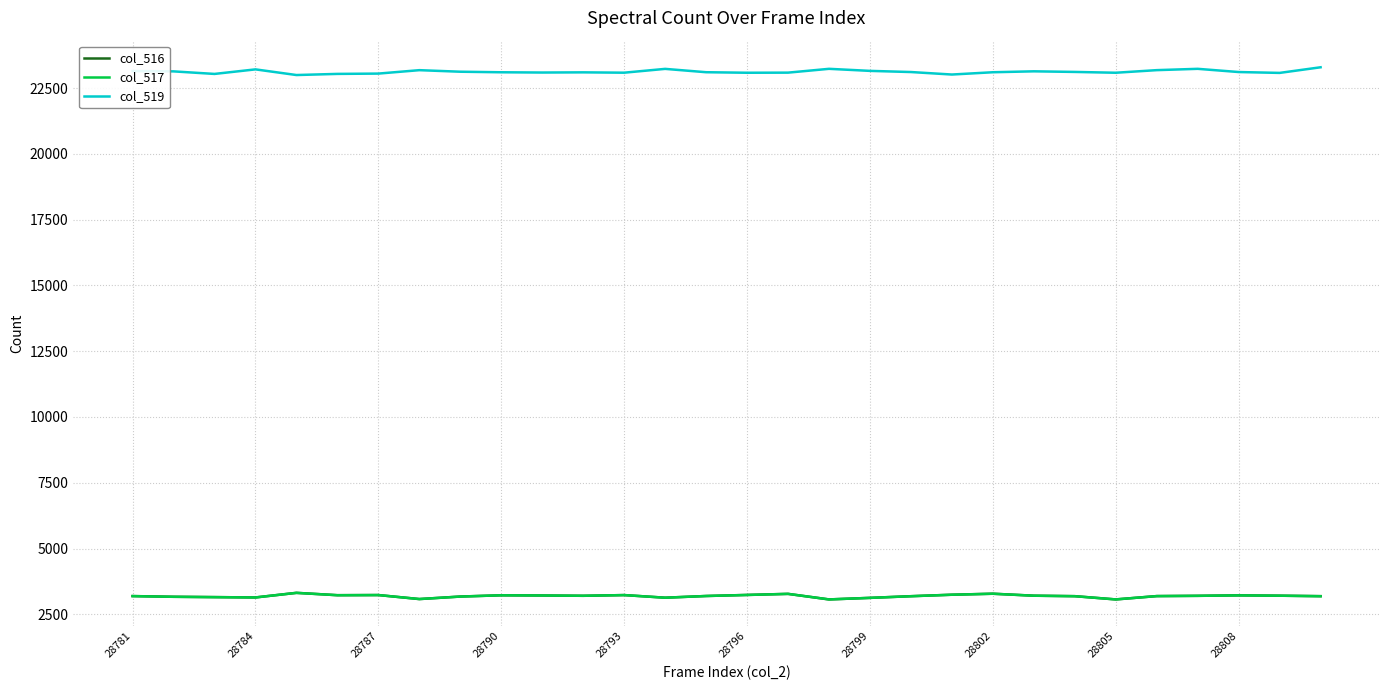

Which series has the largest total across all categories?

col_519